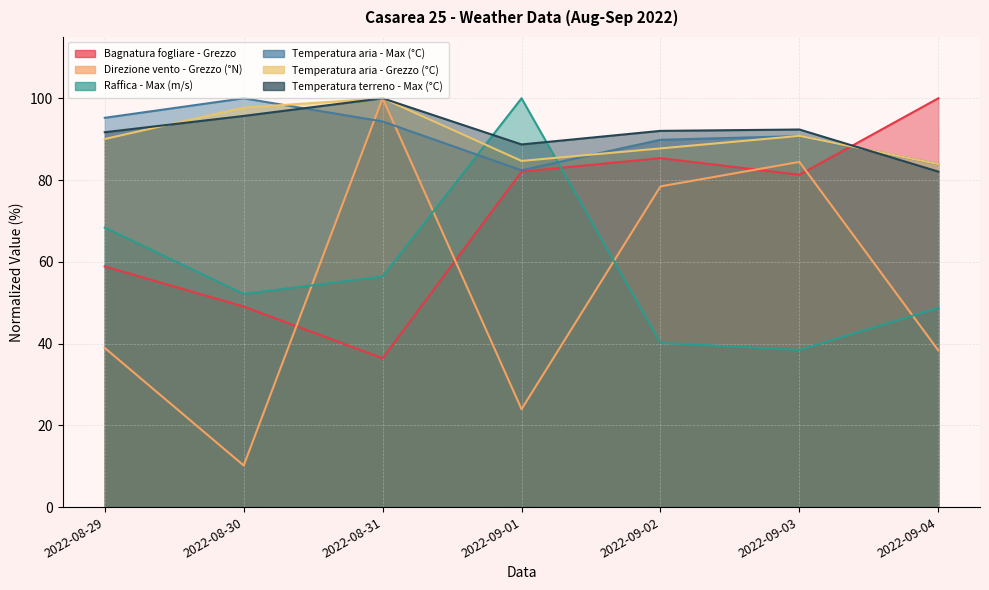

Reading right to left, transcribe all the data shown in this chart.

Bagnatura fogliare - Grezzo: 100.0	81.3	85.4	82.1	36.4	49.1	58.9
Direzione vento - Grezzo (°N): 38.3	84.4	78.4	24.0	100.0	10.2	38.9
Raffica - Max (m/s): 48.7	38.5	40.2	100.0	56.4	52.1	68.4
Temperatura aria - Max (°C): 83.9	90.7	89.9	82.4	94.3	100.0	95.2
Temperatura aria - Grezzo (°C): 83.9	90.8	87.7	84.7	100.0	97.7	90.0
Temperatura terreno - Max (°C): 82.1	92.4	92.0	88.7	100.0	95.7	91.7